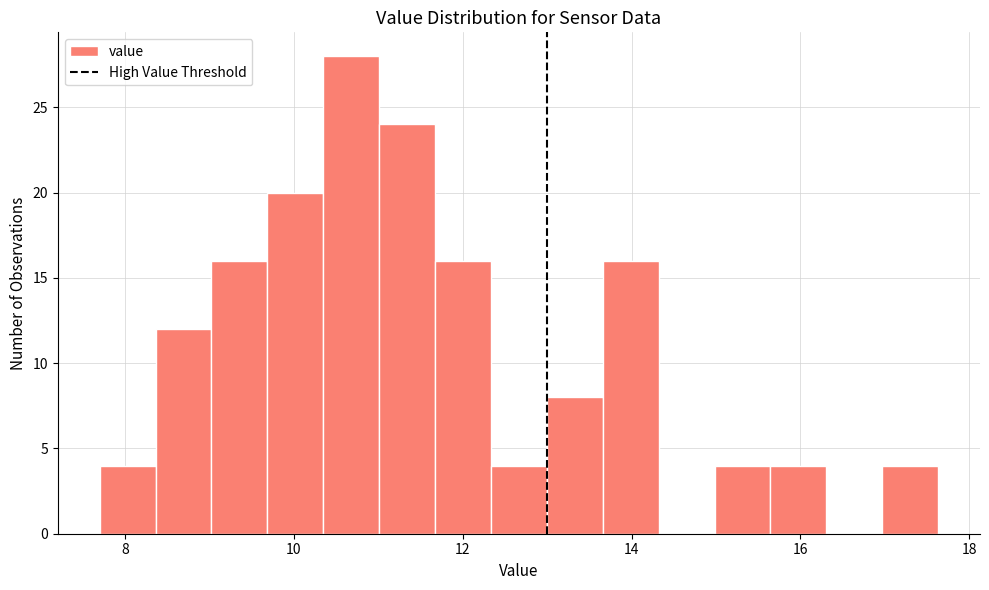

Around what value on the x-axis is the tallest bar? Give the approximate position of its centre, as read against the axis.

10.6